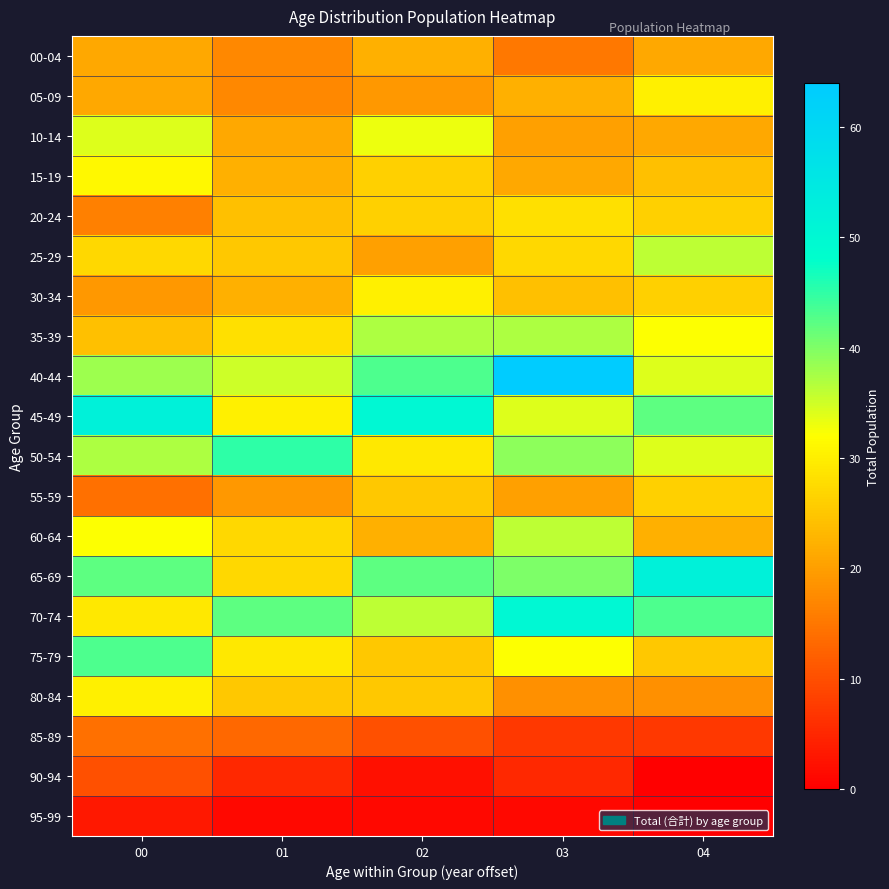

Which series has the widest spread of values?

40-44